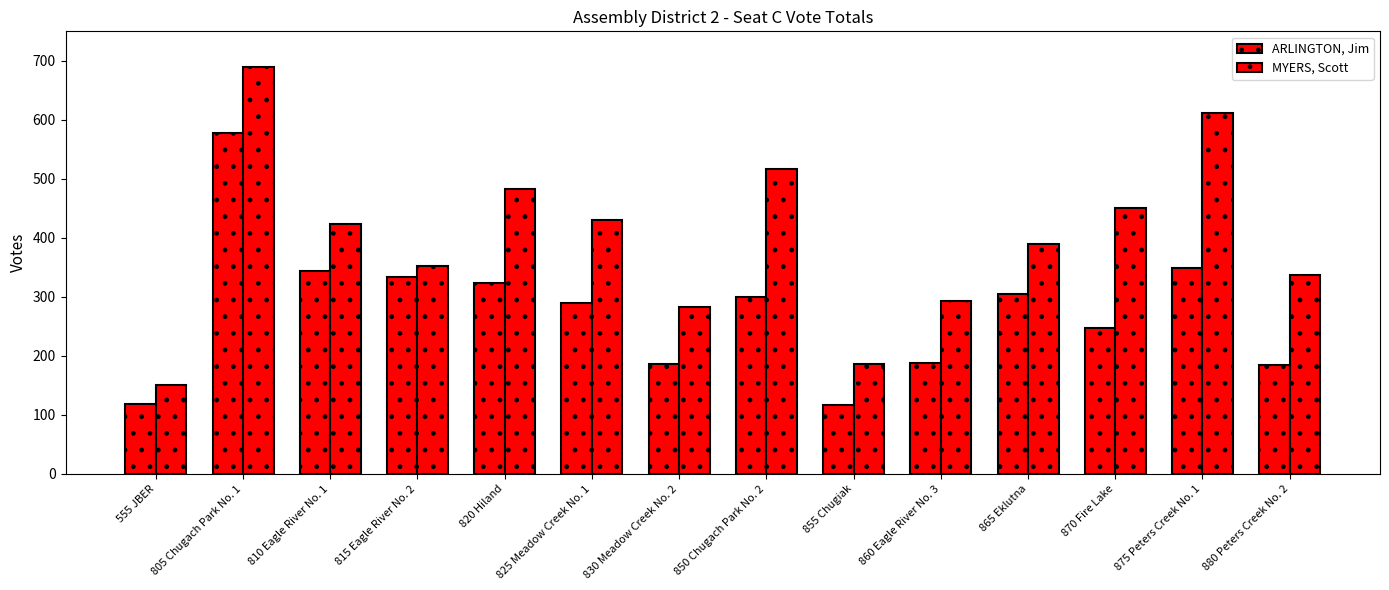

How many values in the MYERS, Scott series are below 424?

7